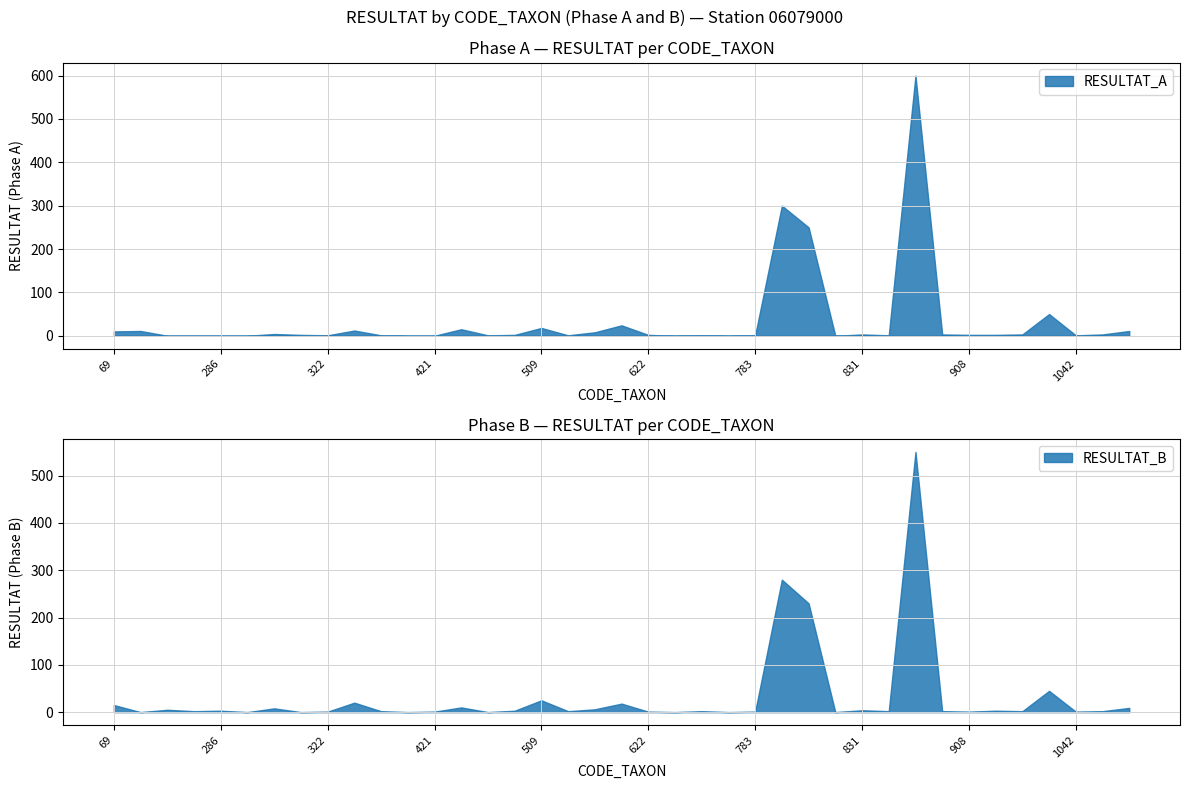

What are all the series names shown in the legend?

RESULTAT_A, RESULTAT_B